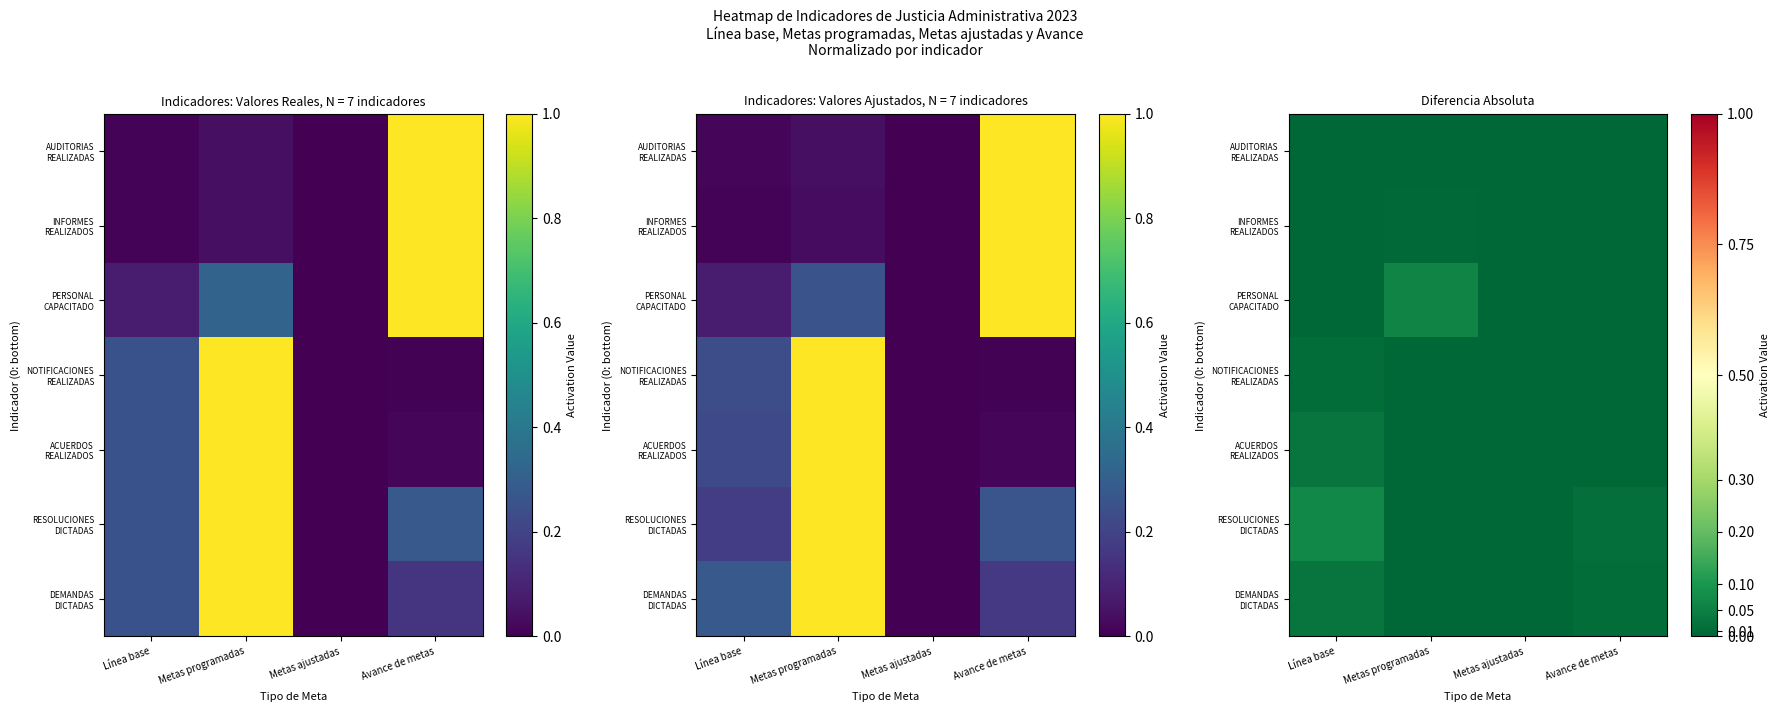

Where is INFORMES REALIZADOS nearest to the value 0?

Metas ajustadas